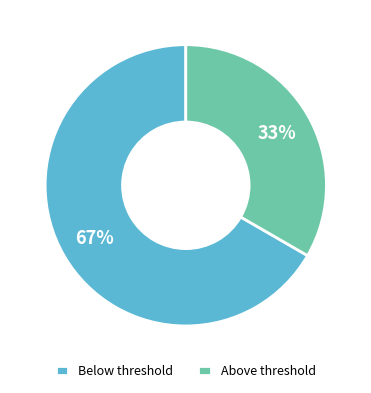

How many segments does this pie chart have?

2